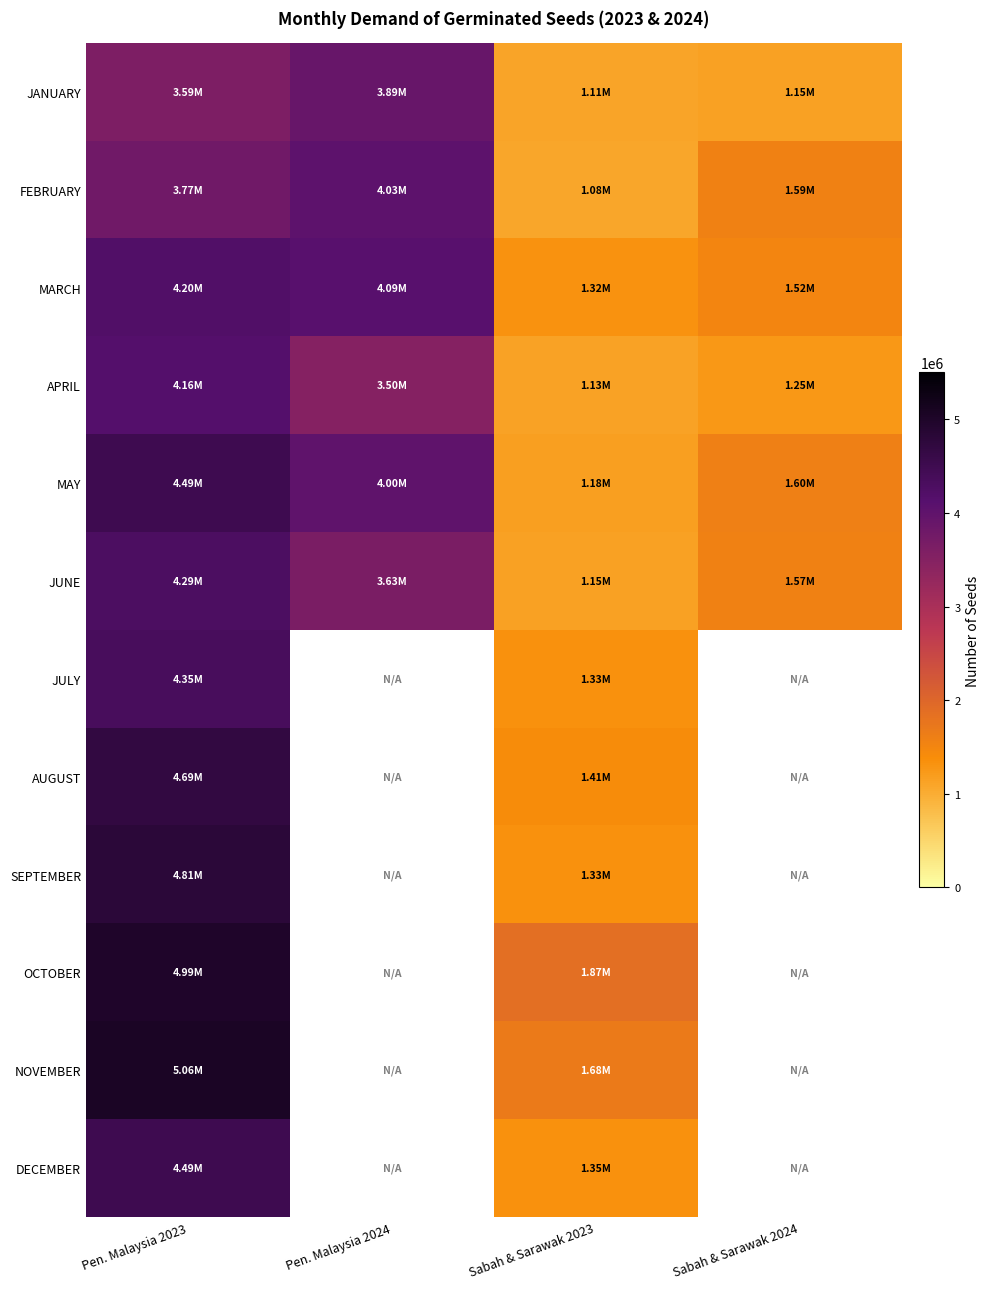

Which category has the highest value across all series?

Pen. Malaysia 2023